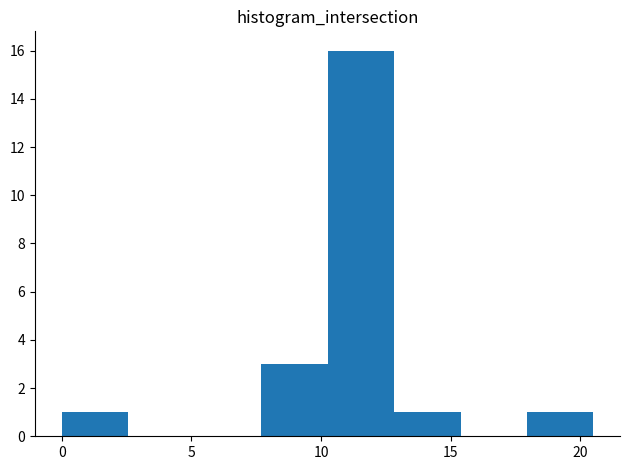

Reading left to right, transcribe this chart: for each bar, give the range it covers on the x-axis and its height. Neither the bar edges nor the heights are printed on the chart, so give them approximately, as read against the axes.

0.0 to 2.5: 1
2.5 to 5.0: 0
5.0 to 7.5: 0
7.5 to 10.5: 3
10.5 to 13.0: 16
13.0 to 15.5: 1
15.5 to 18.0: 0
18.0 to 20.5: 1